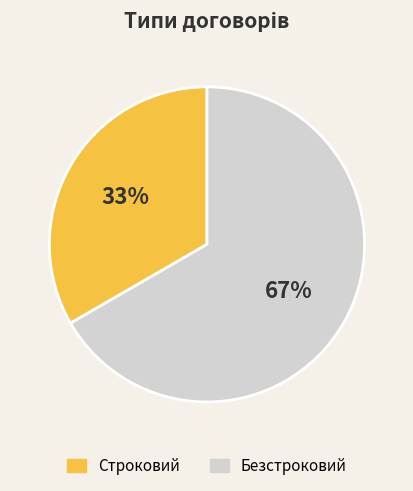

What percentage is the Строковий slice, to the nearest percent?

33%